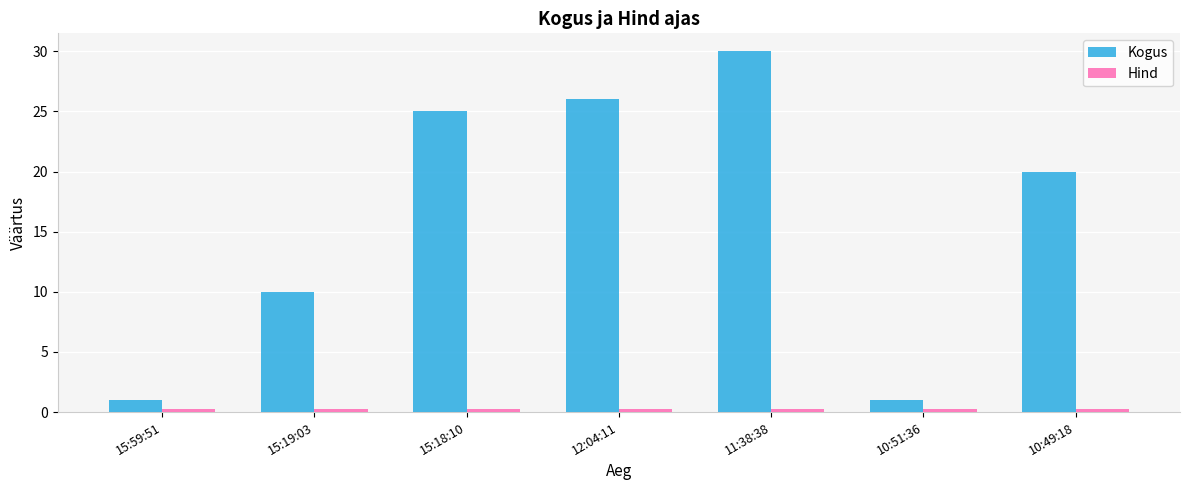

What is the label of the 3rd bar from the left?

15:18:10